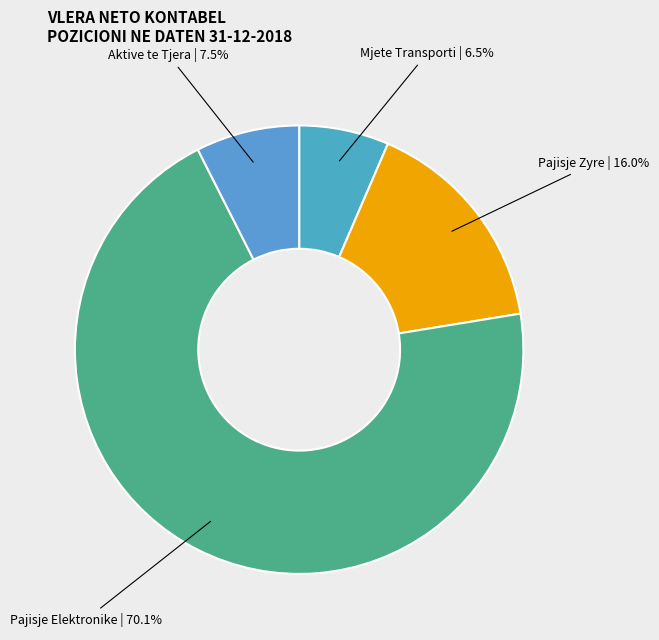

Rank the categories by value from lowest to highest.

Mjete Transporti, Aktive te Tjera, Pajisje Zyre, Pajisje Elektronike